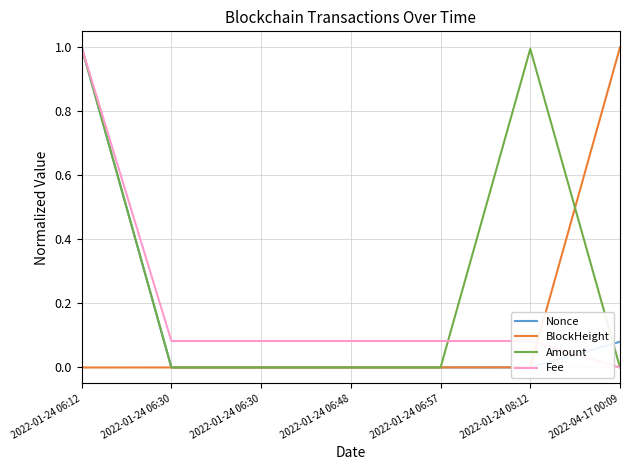

What is the difference between the maximum and second lowest values in the Amount series?

1.0